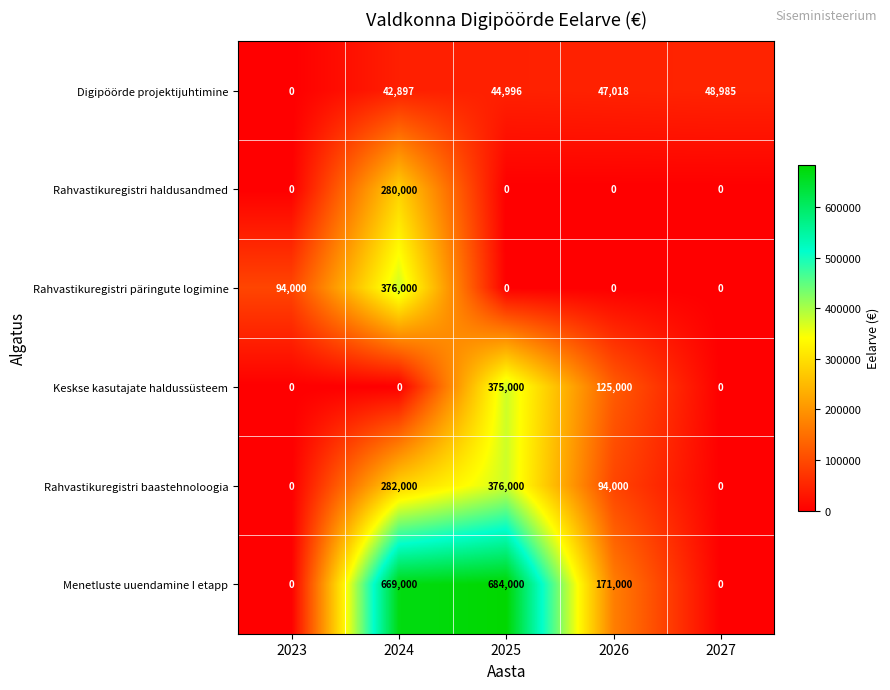

What is the spread (max minus min) of values at 2023?

94000